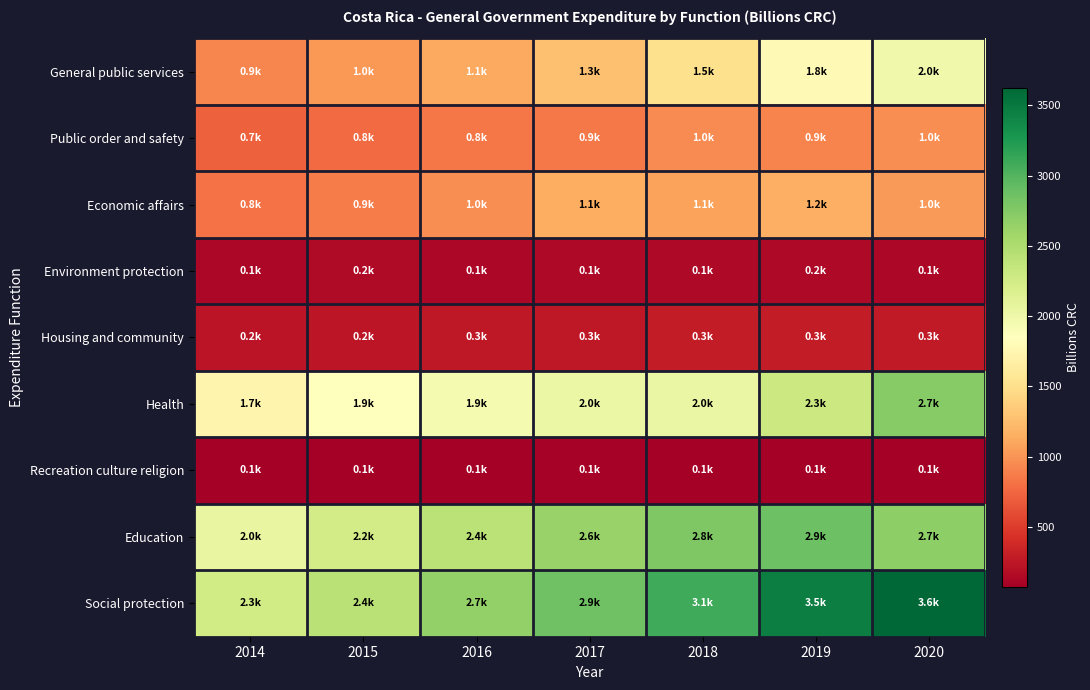

How many distinct data groups are displayed?

9